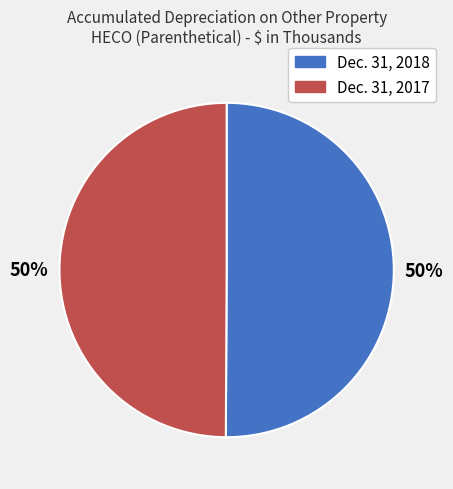

To the nearest percent, what portion does Dec. 31, 2018 represent?

50%